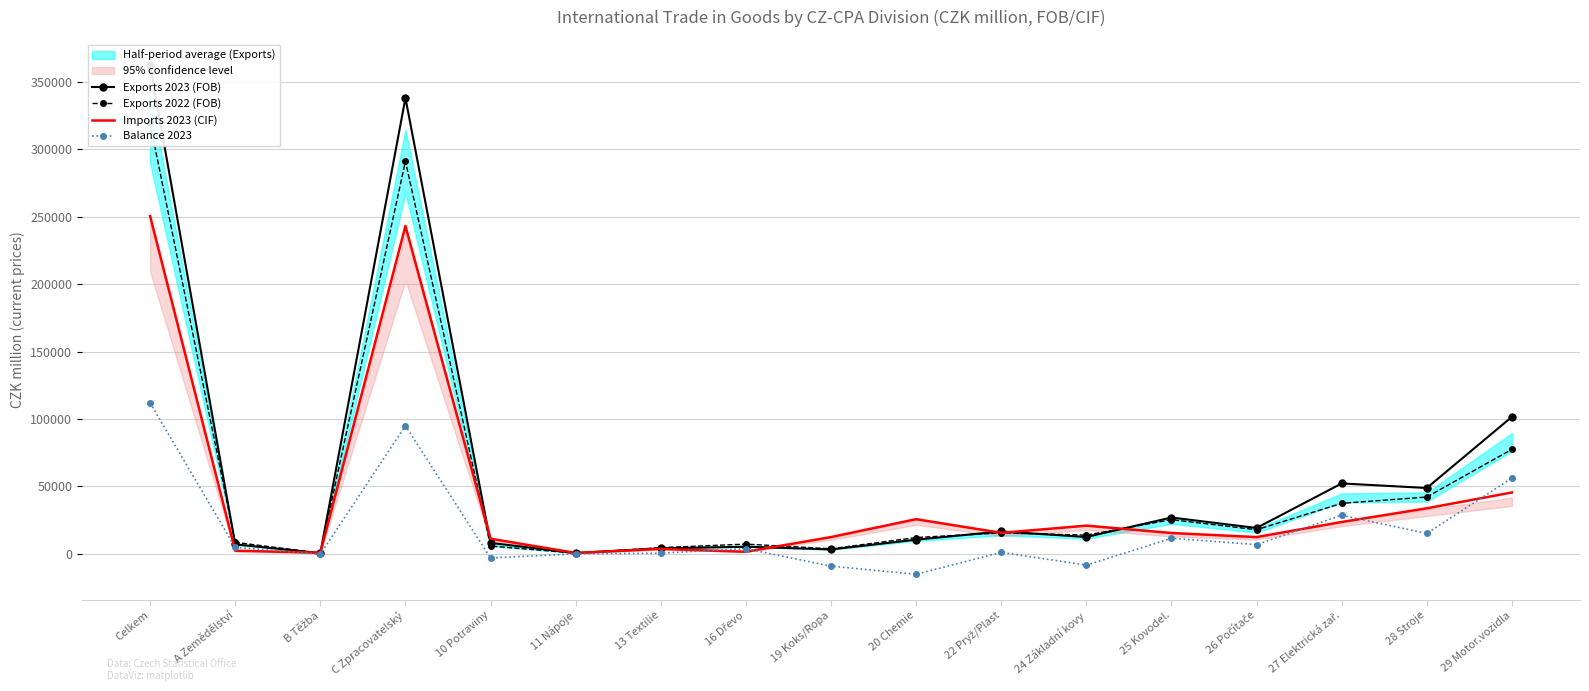

Where do Imports 2023 (CIF) and Exports 2023 (FOB) first cross each other?

A Zemědělství and B Těžba